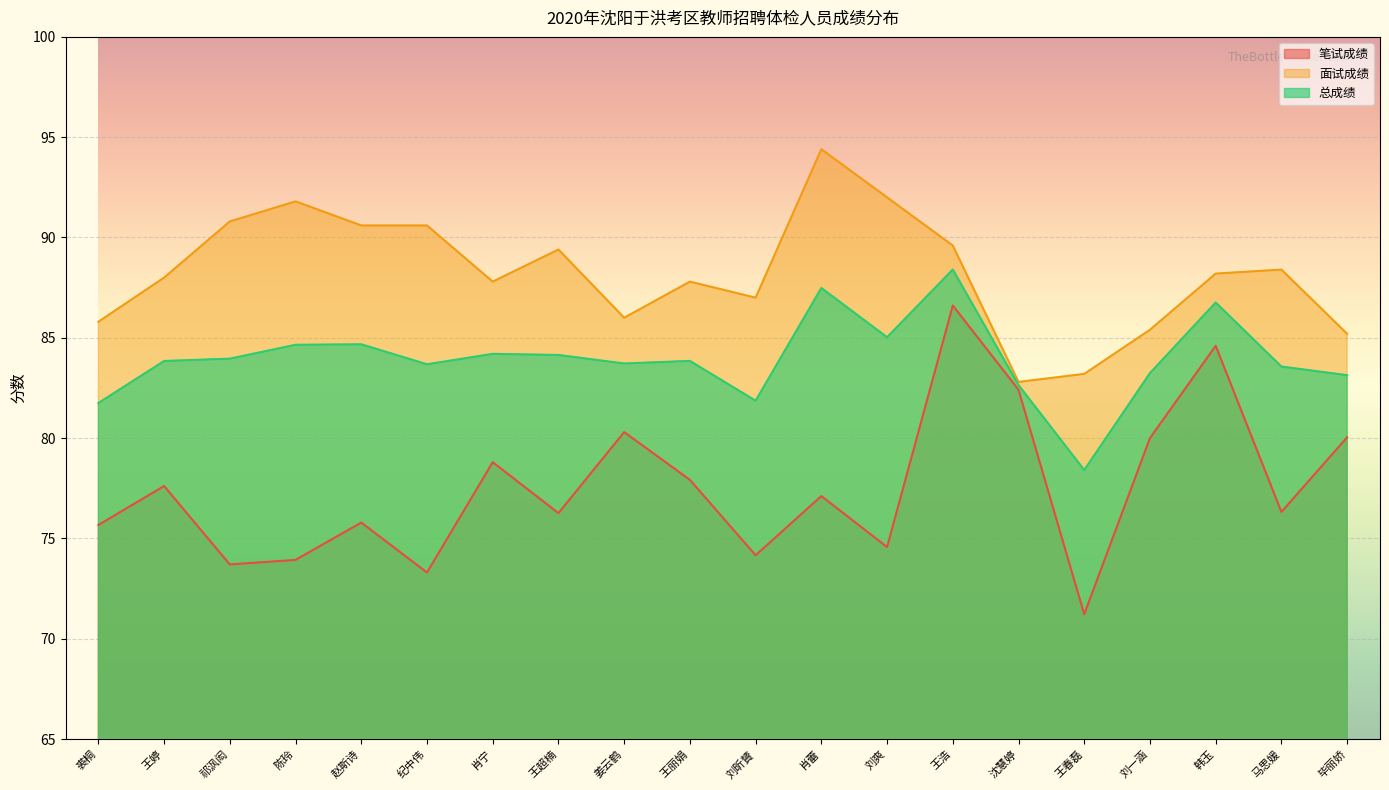

True or false: 面试成绩 has a value of 92.0 at 刘爽.

True